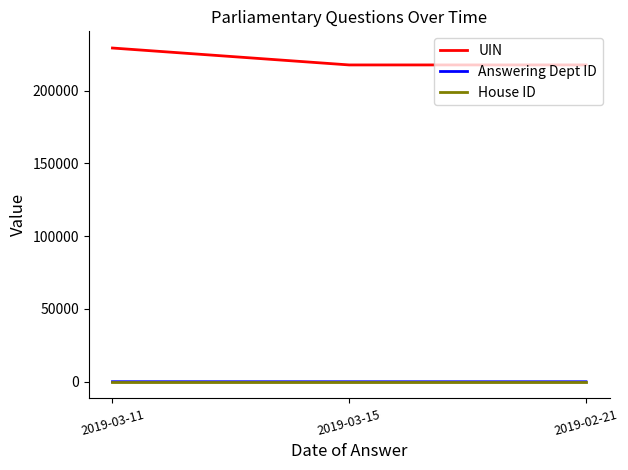

Which label corresponds to the largest value in the chart?

2019-03-11